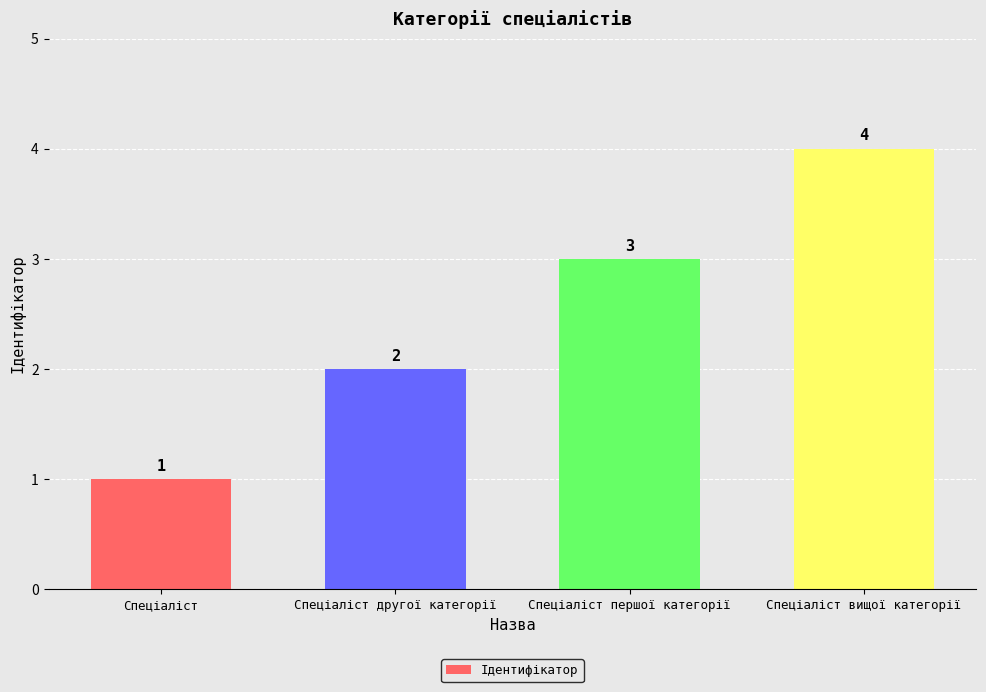

How many bars are there in total?

4